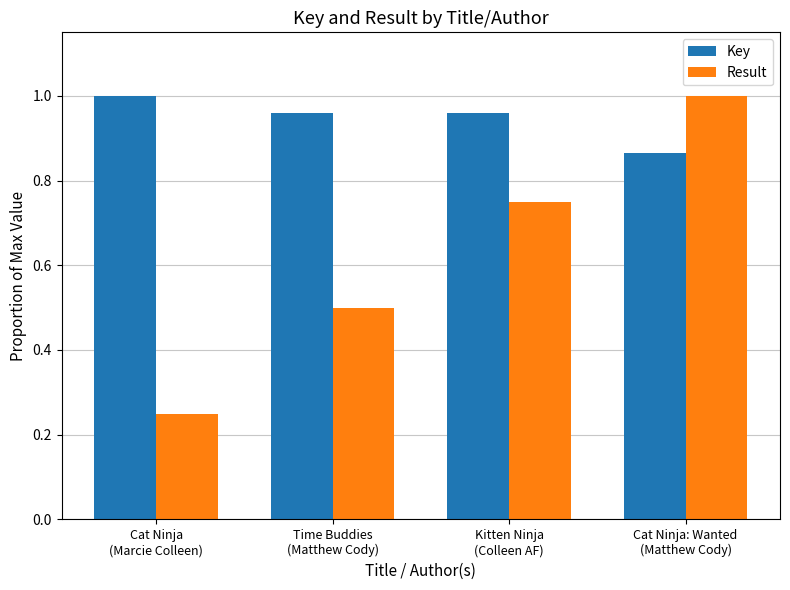

At which label does Result reach its minimum?

Cat Ninja
(Marcie Colleen)